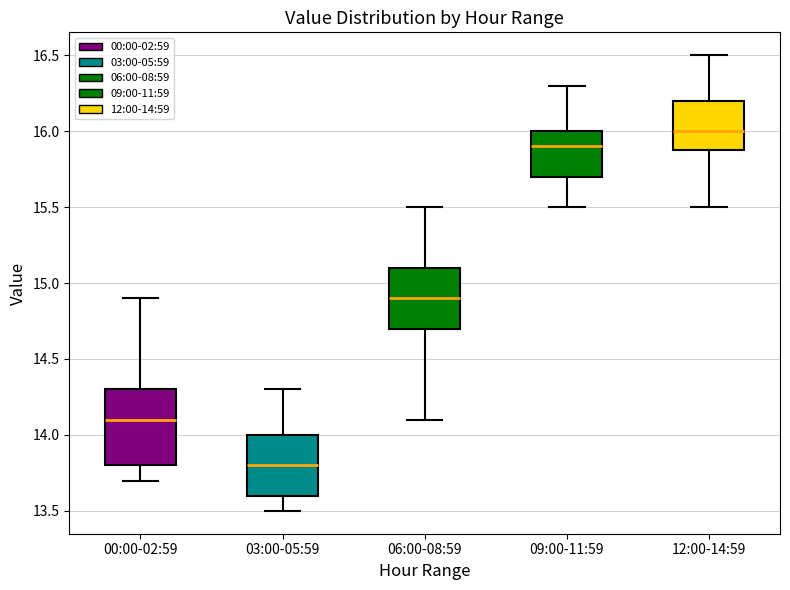

Where is the upper edge of the box for 12:00-14:59 on the y-axis? The values are not printed on the chart, so give them approximately, as read against the axis.

16.2